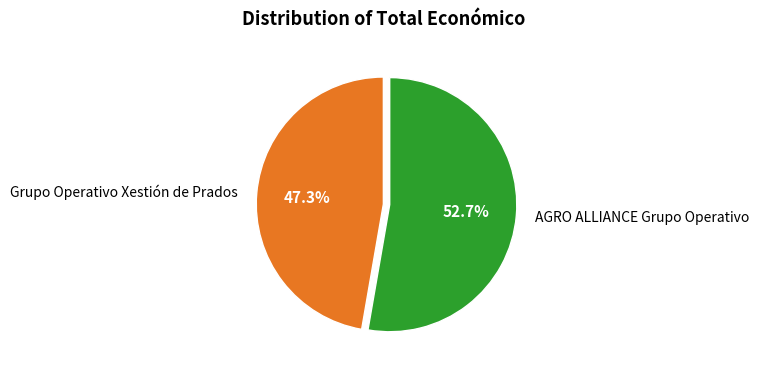

Which category has the biggest portion of the pie?

AGRO ALLIANCE Grupo Operativo